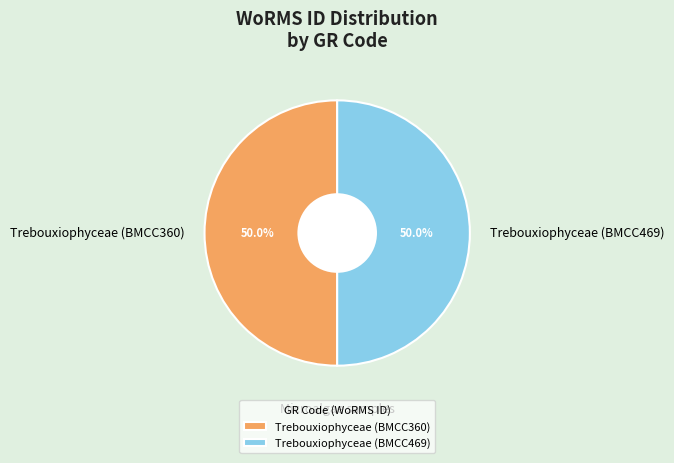

What is the ratio of the value at Trebouxiophyceae (BMCC360) to the value at Trebouxiophyceae (BMCC469)?

1.0